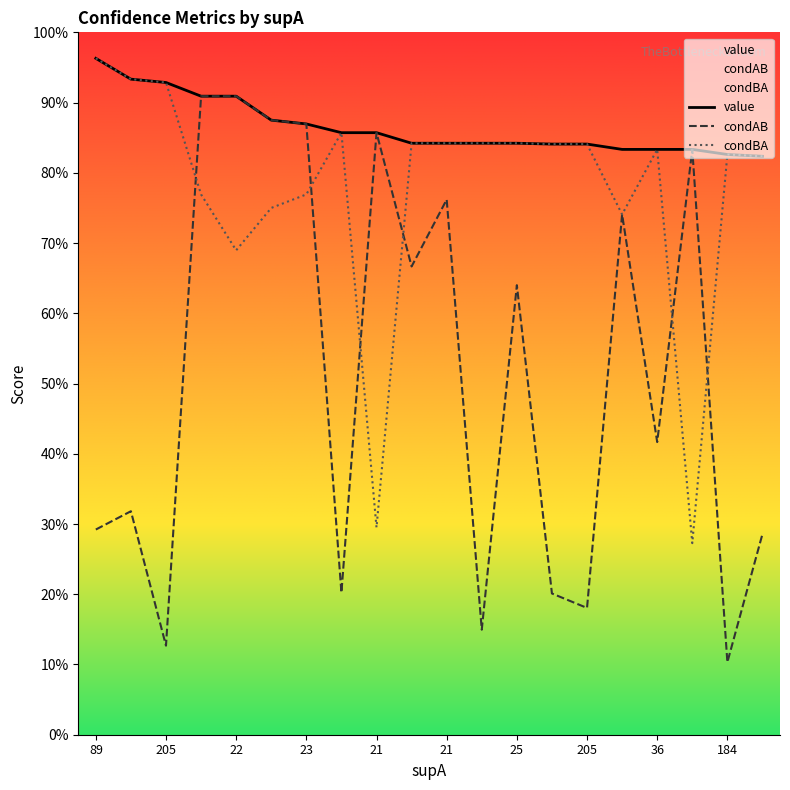

Which series has the largest range (max minus min)?

condAB